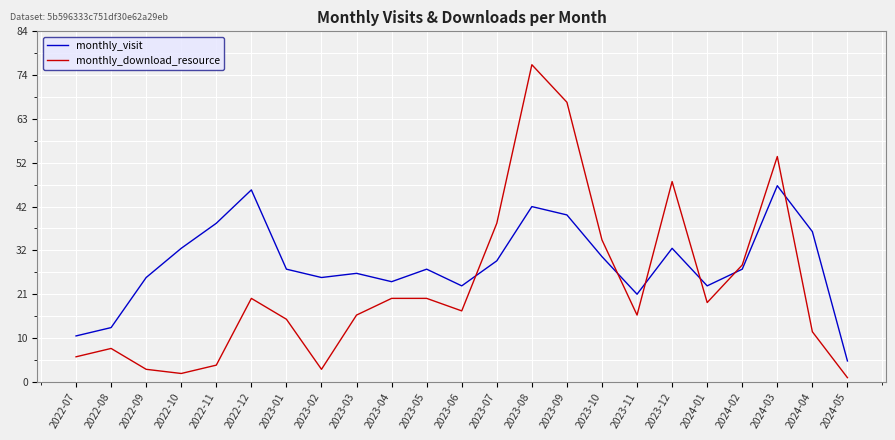

What is the difference between the monthly_visit values at 2023-12 and 2024-04?

4